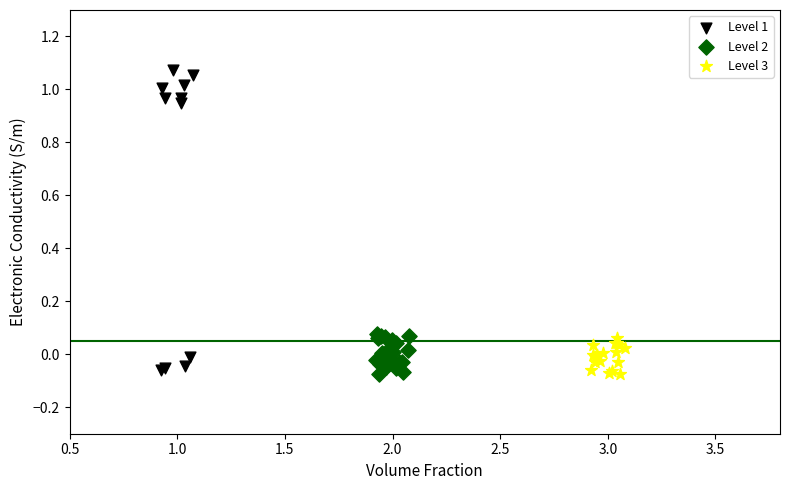

Which series reaches the maximum Y coordinate?

Level 1